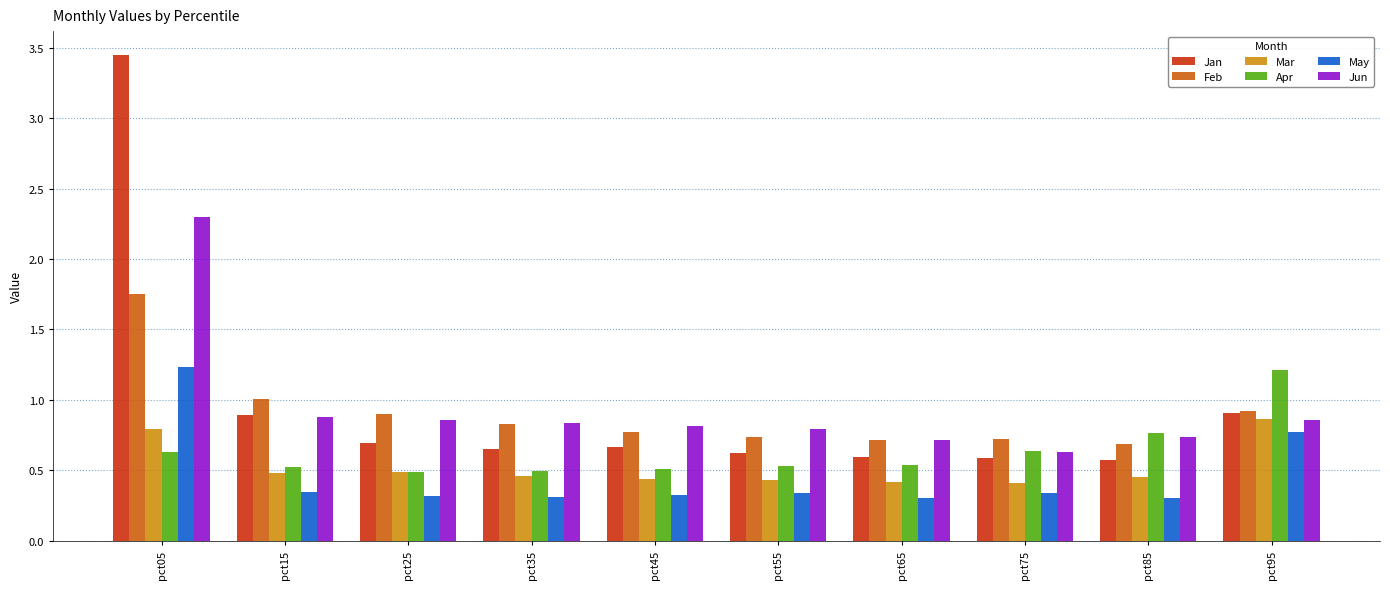

What is the total value across all series at pct05?

10.2